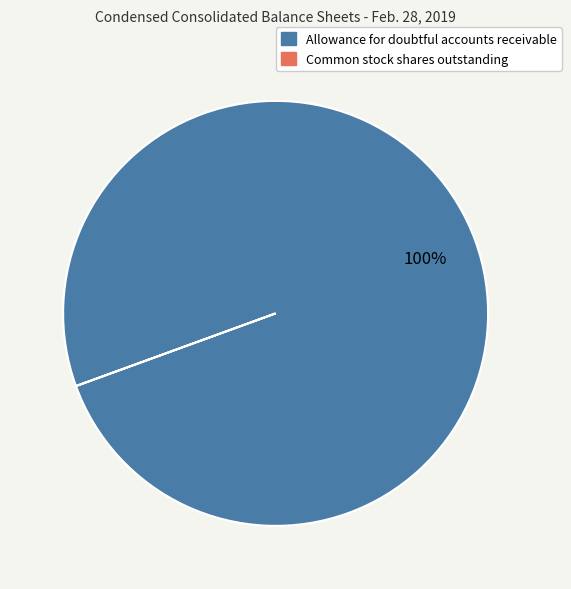

Does any single category account for the majority?

Yes